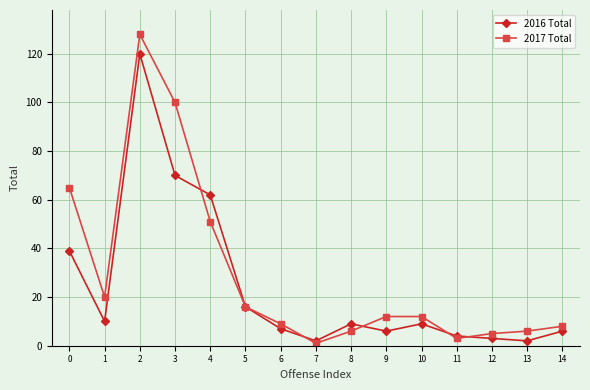

What is the maximum value shown in the chart?

128